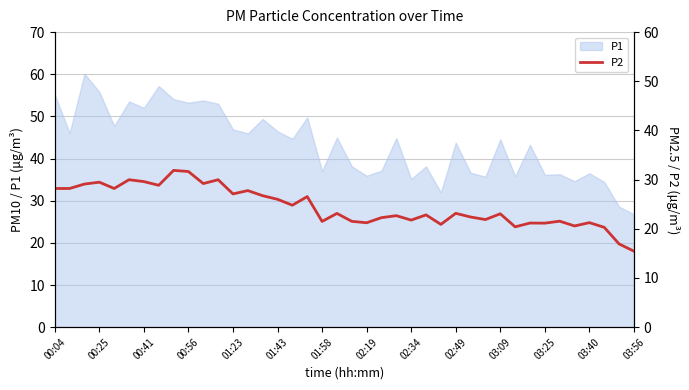

What is the lowest value of the P1 series?

26.8